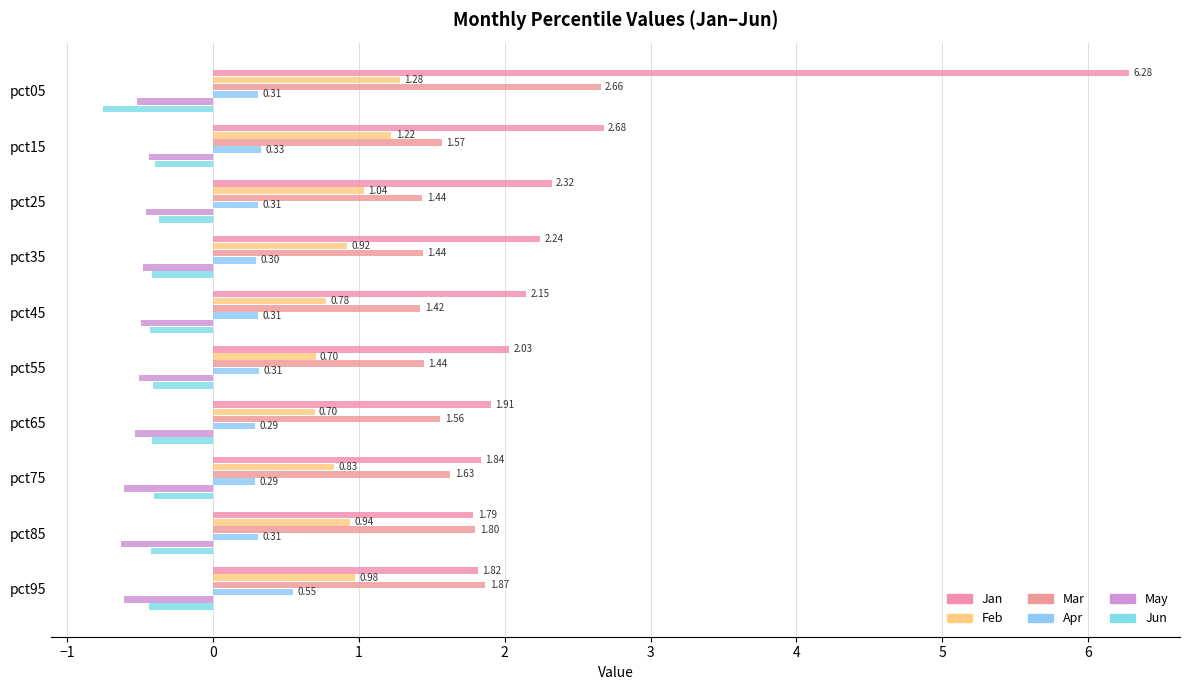

How many distinct data groups are displayed?

6